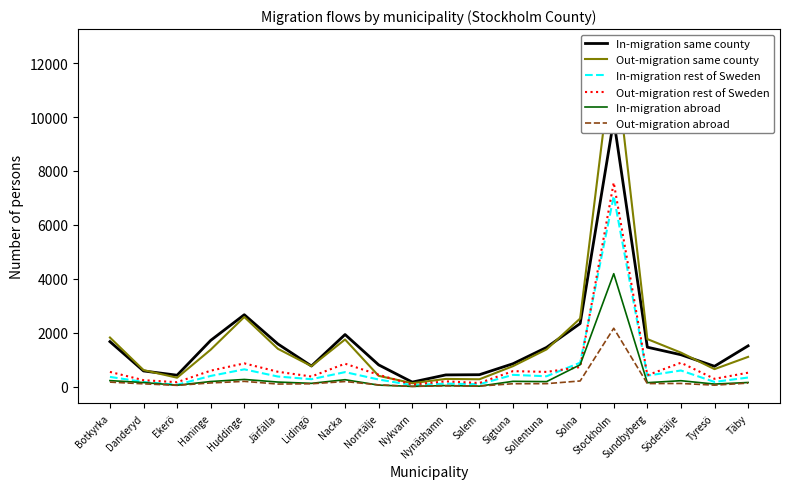

Rank the series by their maximum value, from highest to lowest.

Out-migration same county, In-migration same county, Out-migration rest of Sweden, In-migration rest of Sweden, In-migration abroad, Out-migration abroad